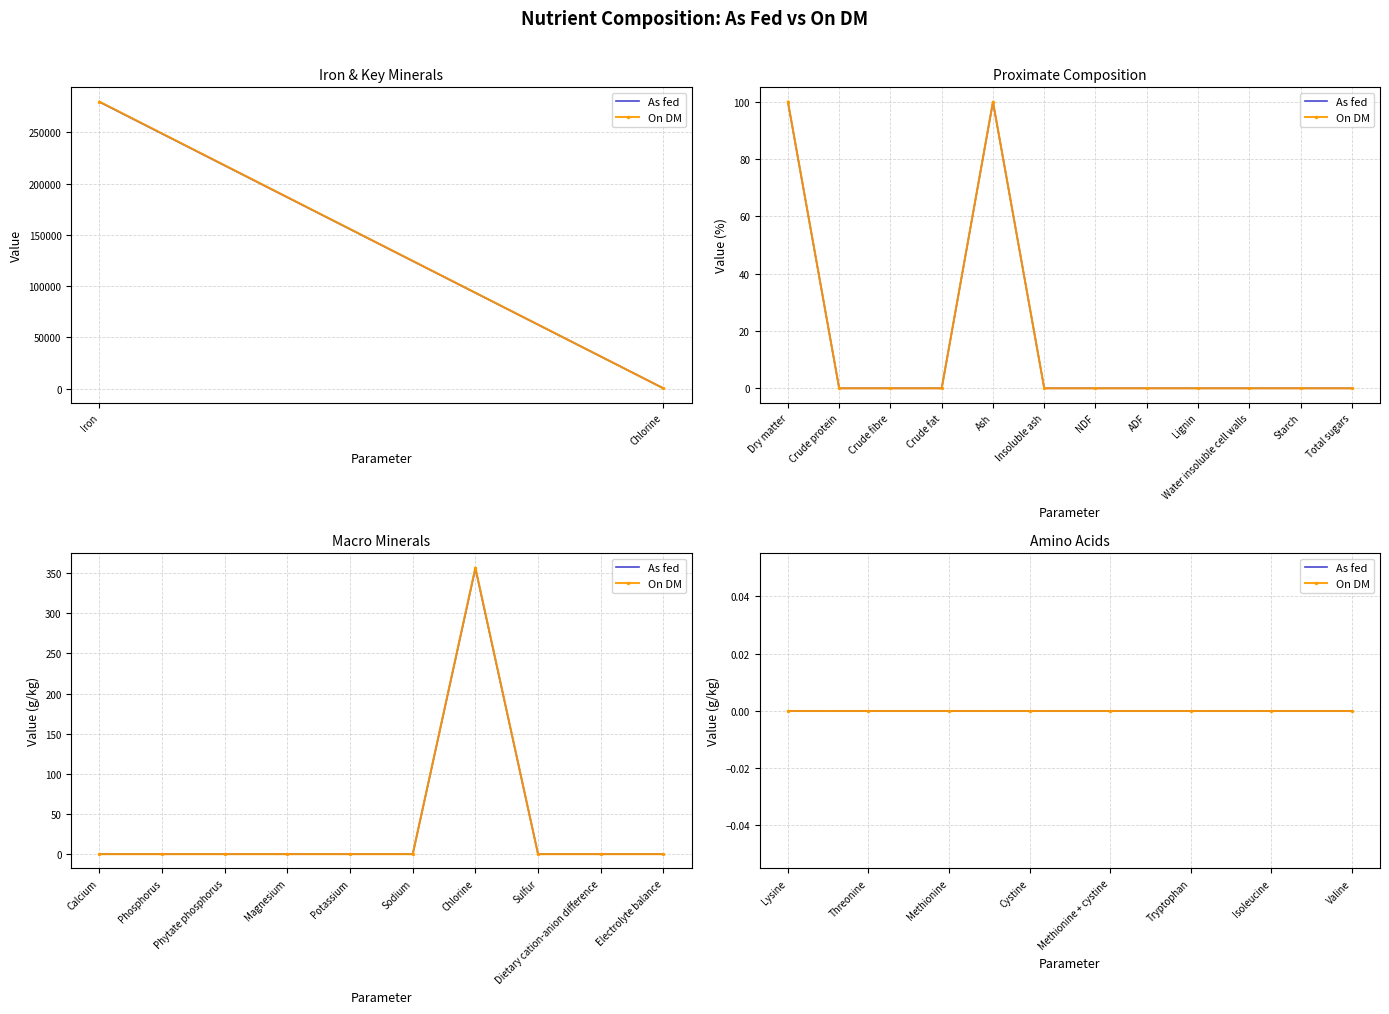

Is it true that As fed equals 0.0 at Methionine + cystine?

True